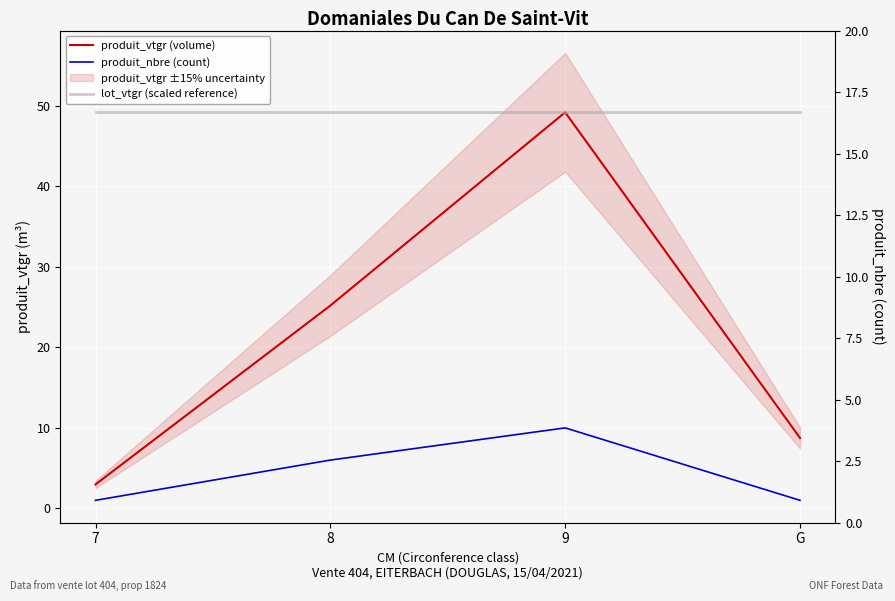

Is the value of produit_nbre (count) at G greater than the value of produit_vtgr (volume) at G?

No